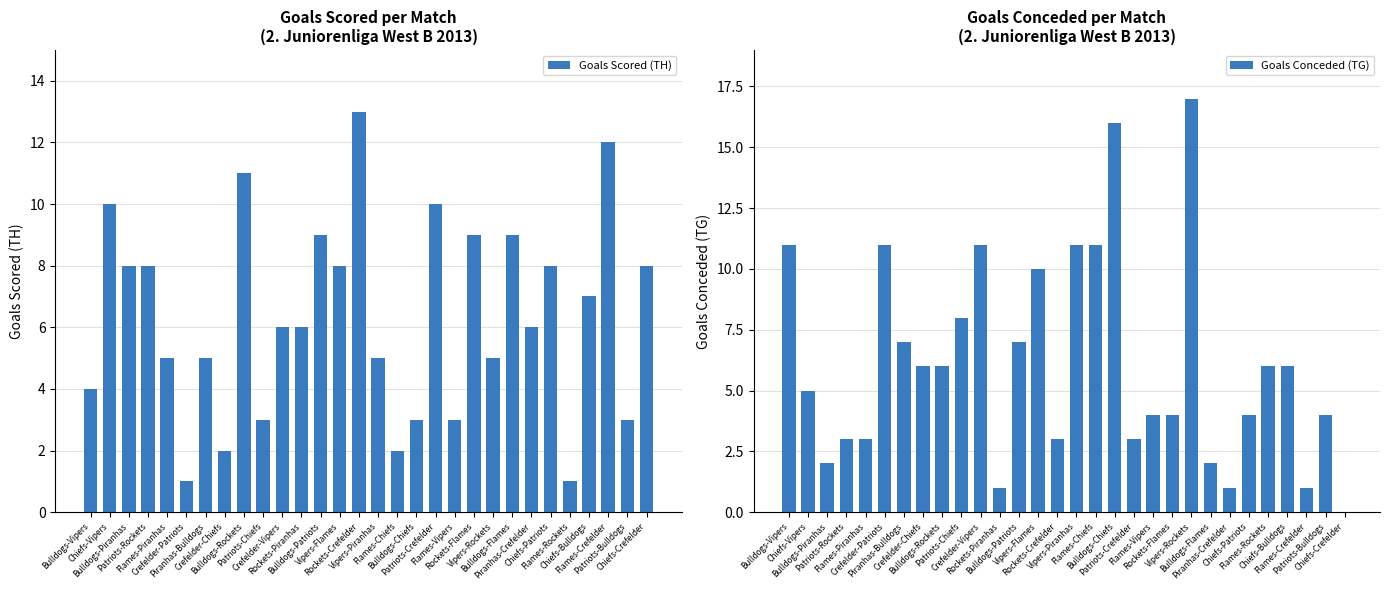

Reading left to right, transcribe all the data shown in this chart.

Goals Scored (TH): Bulldogs-Vipers=4	Chiefs-Vipers=10	Bulldogs-Piranhas=8	Patriots-Rockets=8	Flames-Piranhas=5	Crefelder-Patriots=1	Piranhas-Bulldogs=5	Crefelder-Chiefs=2	Bulldogs-Rockets=11	Patriots-Chiefs=3	Crefelder-Vipers=6	Rockets-Piranhas=6	Bulldogs-Patriots=9	Vipers-Flames=8	Rockets-Crefelder=13	Vipers-Piranhas=5	Flames-Chiefs=2	Bulldogs-Chiefs=3	Patriots-Crefelder=10	Flames-Vipers=3	Rockets-Flames=9	Vipers-Rockets=5	Bulldogs-Flames=9	Piranhas-Crefelder=6	Chiefs-Patriots=8	Flames-Rockets=1	Chiefs-Bulldogs=7	Flames-Crefelder=12	Patriots-Bulldogs=3	Chiefs-Crefelder=8
Goals Conceded (TG): Bulldogs-Vipers=11	Chiefs-Vipers=5	Bulldogs-Piranhas=2	Patriots-Rockets=3	Flames-Piranhas=3	Crefelder-Patriots=11	Piranhas-Bulldogs=7	Crefelder-Chiefs=6	Bulldogs-Rockets=6	Patriots-Chiefs=8	Crefelder-Vipers=11	Rockets-Piranhas=1	Bulldogs-Patriots=7	Vipers-Flames=10	Rockets-Crefelder=3	Vipers-Piranhas=11	Flames-Chiefs=11	Bulldogs-Chiefs=16	Patriots-Crefelder=3	Flames-Vipers=4	Rockets-Flames=4	Vipers-Rockets=17	Bulldogs-Flames=2	Piranhas-Crefelder=1	Chiefs-Patriots=4	Flames-Rockets=6	Chiefs-Bulldogs=6	Flames-Crefelder=1	Patriots-Bulldogs=4	Chiefs-Crefelder=0